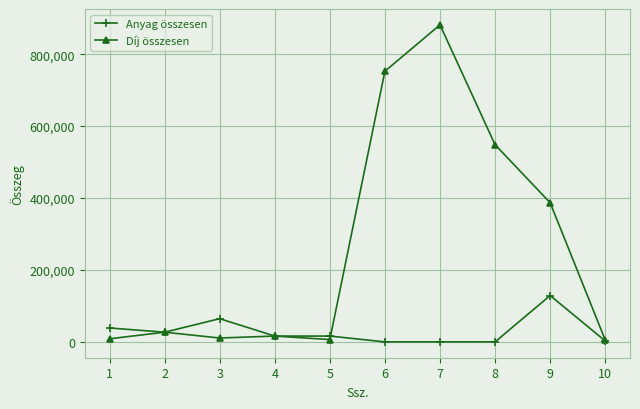

Between 5 and 9, which series saw the biggest shift?

Díj összesen